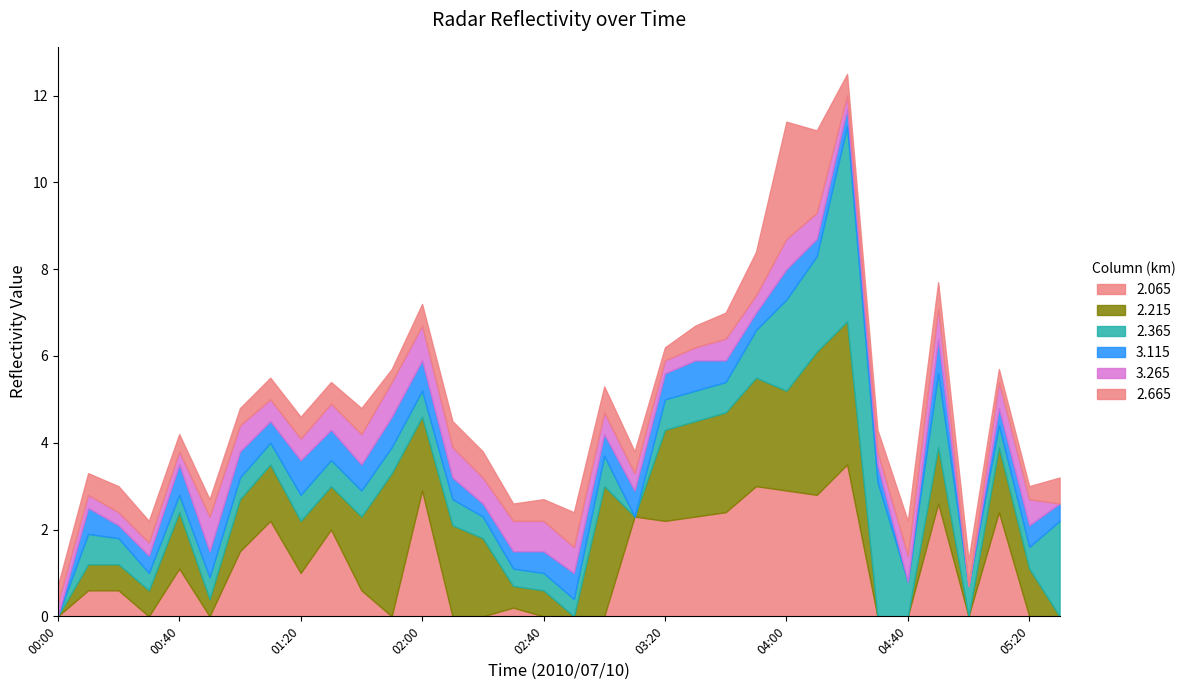

How many interior local valleys does the 2.065 series have?

10